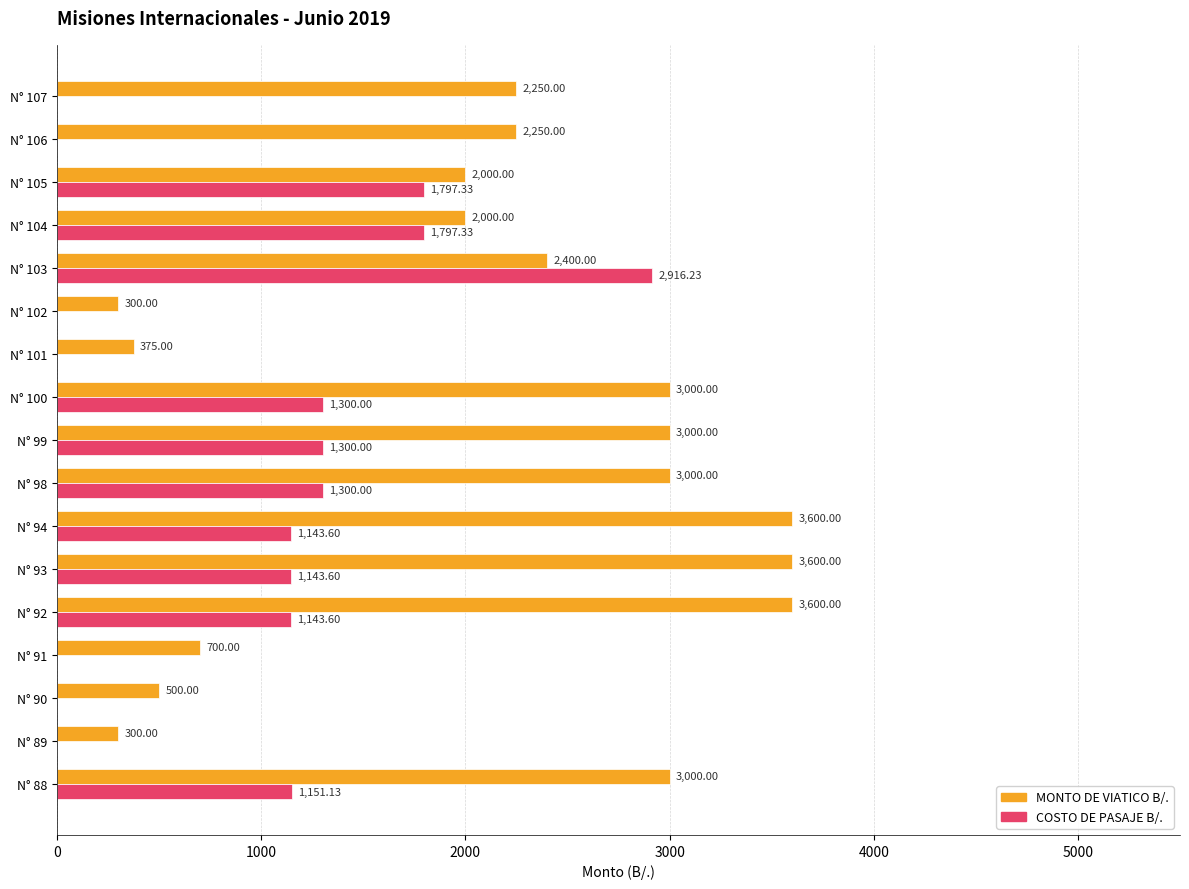

Which series has the widest spread of values?

MONTO DE VIATICO B/.